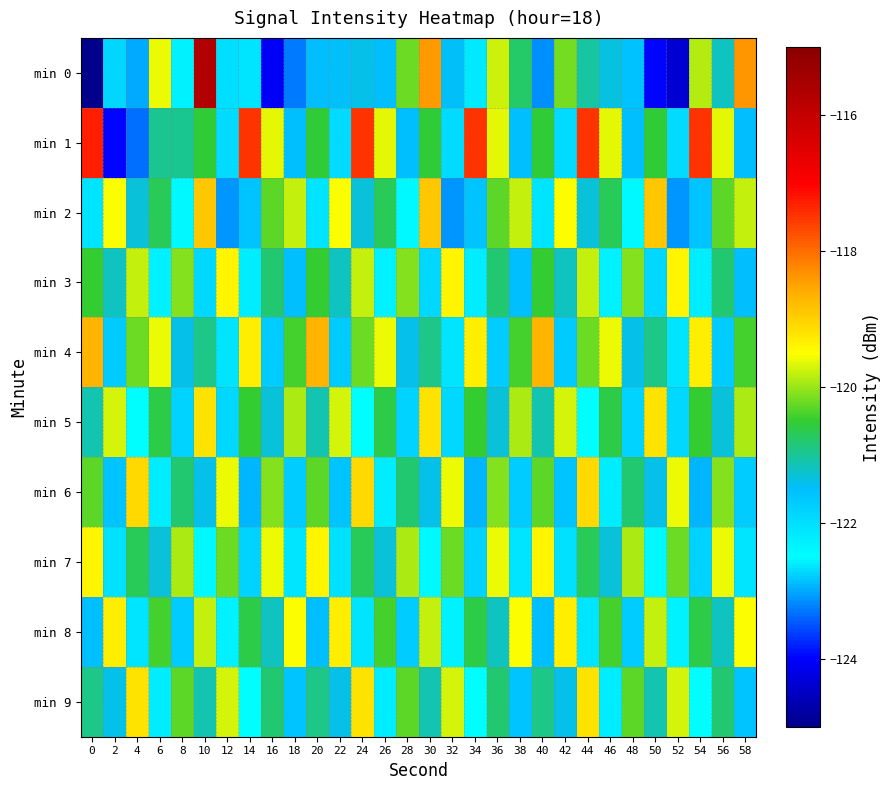

What is the greatest value displayed?

-115.7